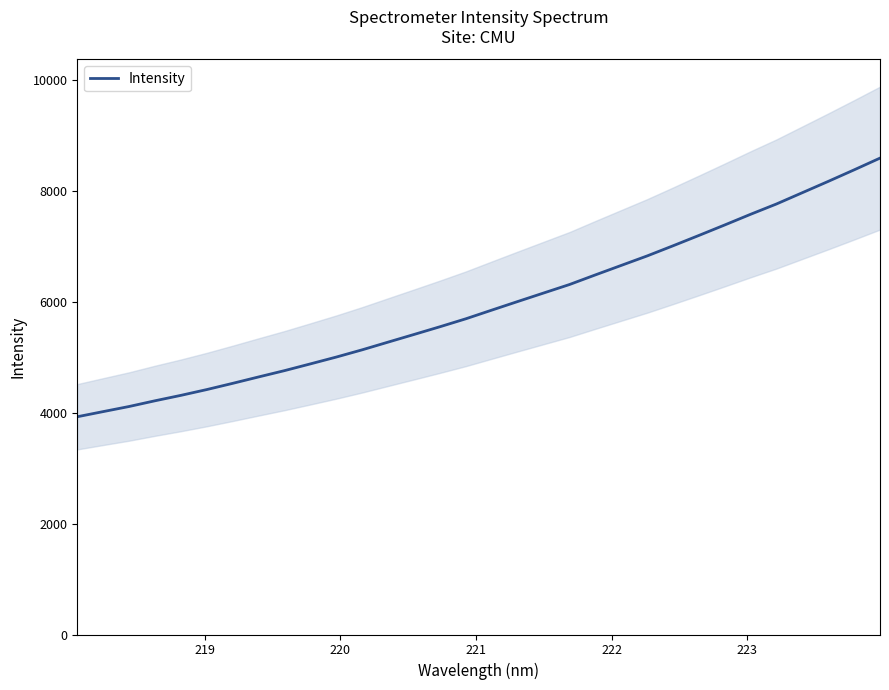

How many values are below 5855?

16